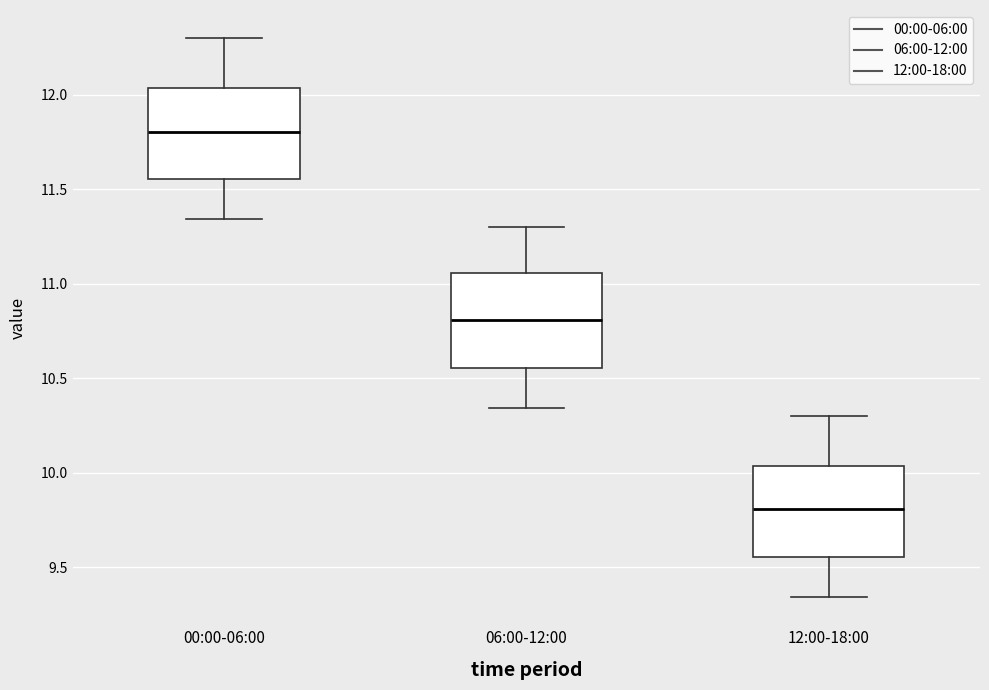

Reading left to right, transcribe this box plot: for each box, give where its median line is, the range the box spans, and where its two whiskers end, as read against the y-axis. The values are not printed on the chart, so give them approximately, as read against the axis.

00:00-06:00: median 11.80, box 11.55 to 12.05, whiskers 11.35 to 12.30
06:00-12:00: median 10.80, box 10.55 to 11.05, whiskers 10.35 to 11.30
12:00-18:00: median 9.80, box 9.55 to 10.05, whiskers 9.35 to 10.30